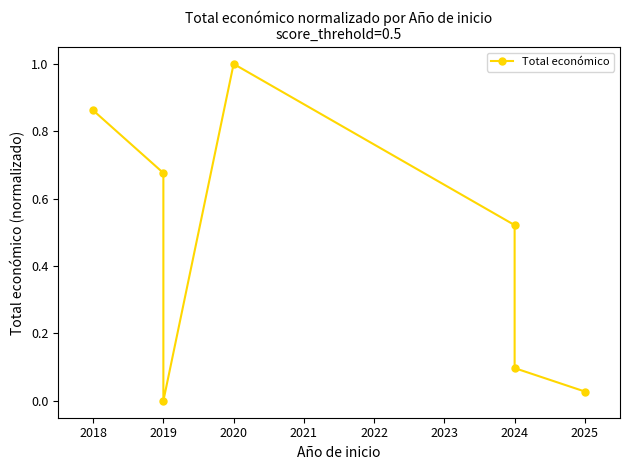

At which category does the data reach its first local peak?

2020